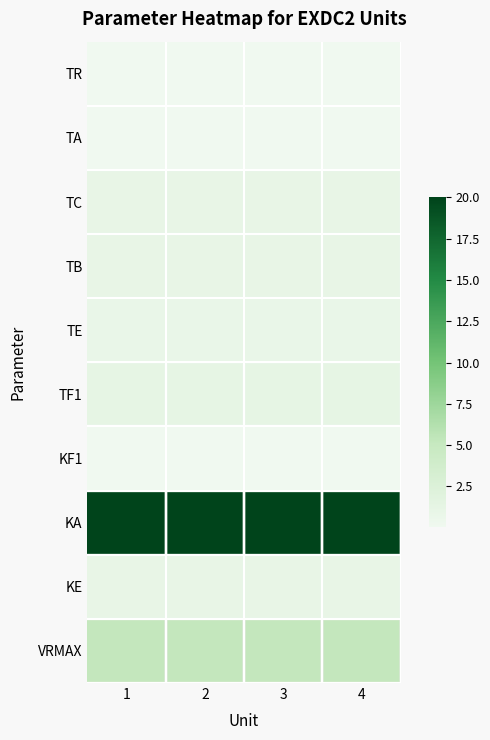

Which has a higher value, 4 or 1?

4